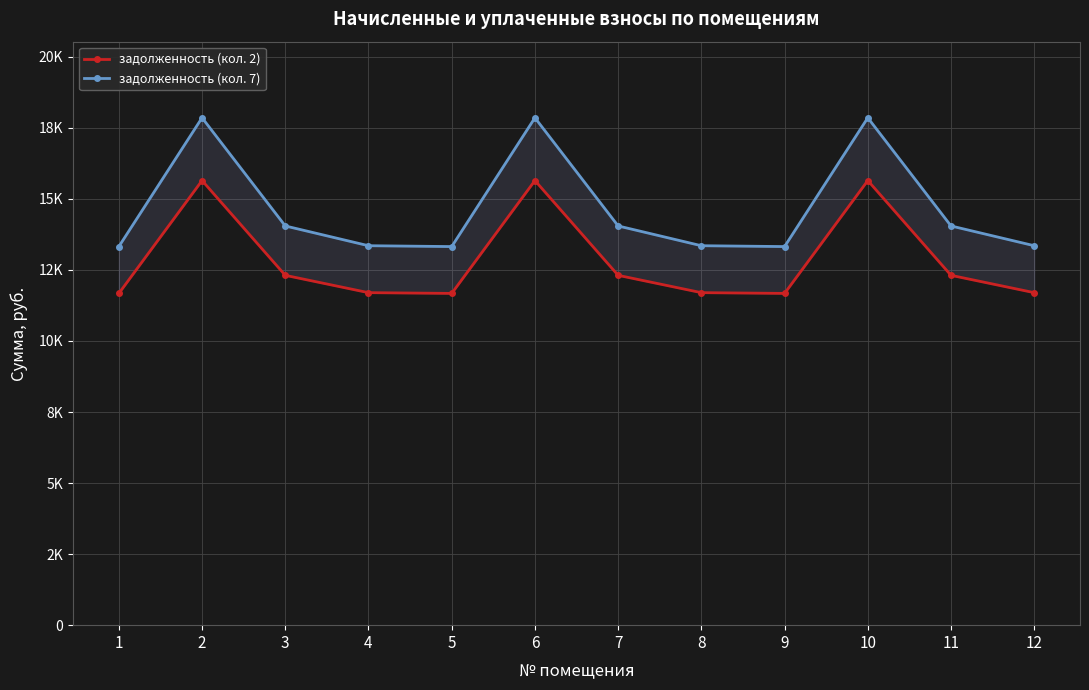

What is the lowest value of the задолженность (кол. 7) series?

13322.1